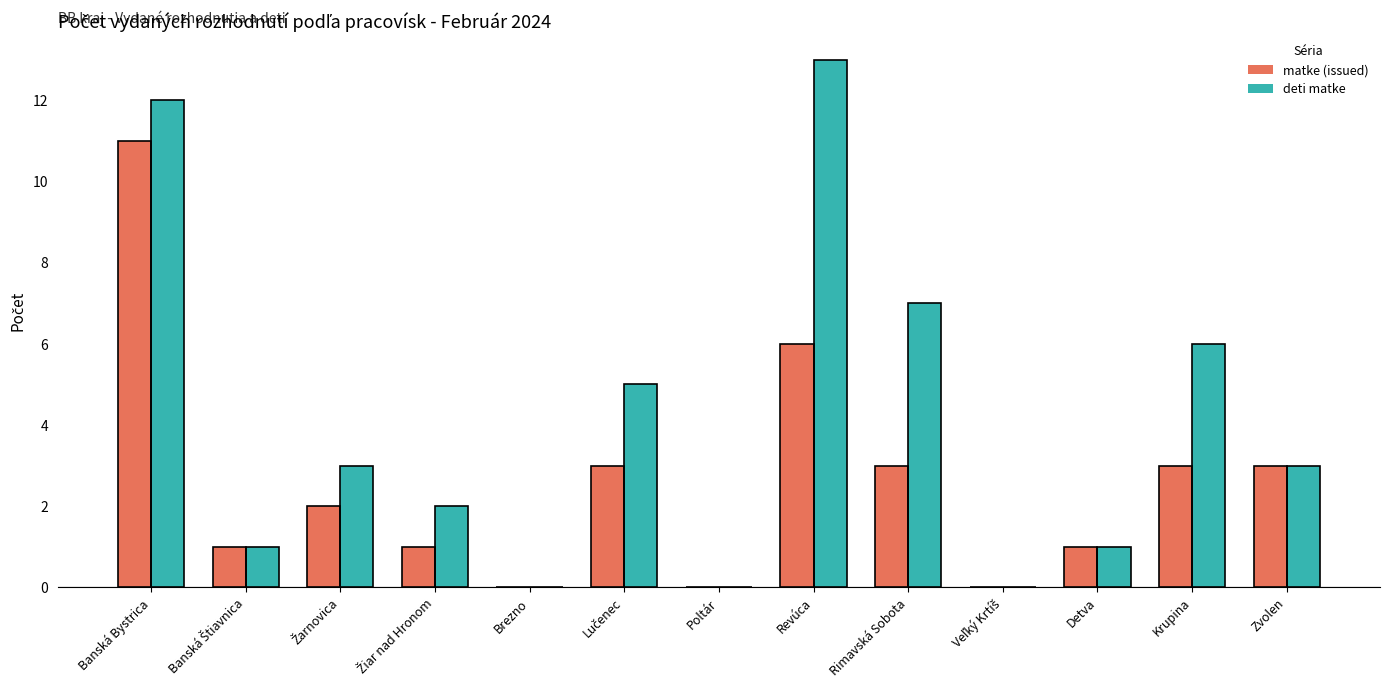

What is the sum of all matke (issued) values?

34